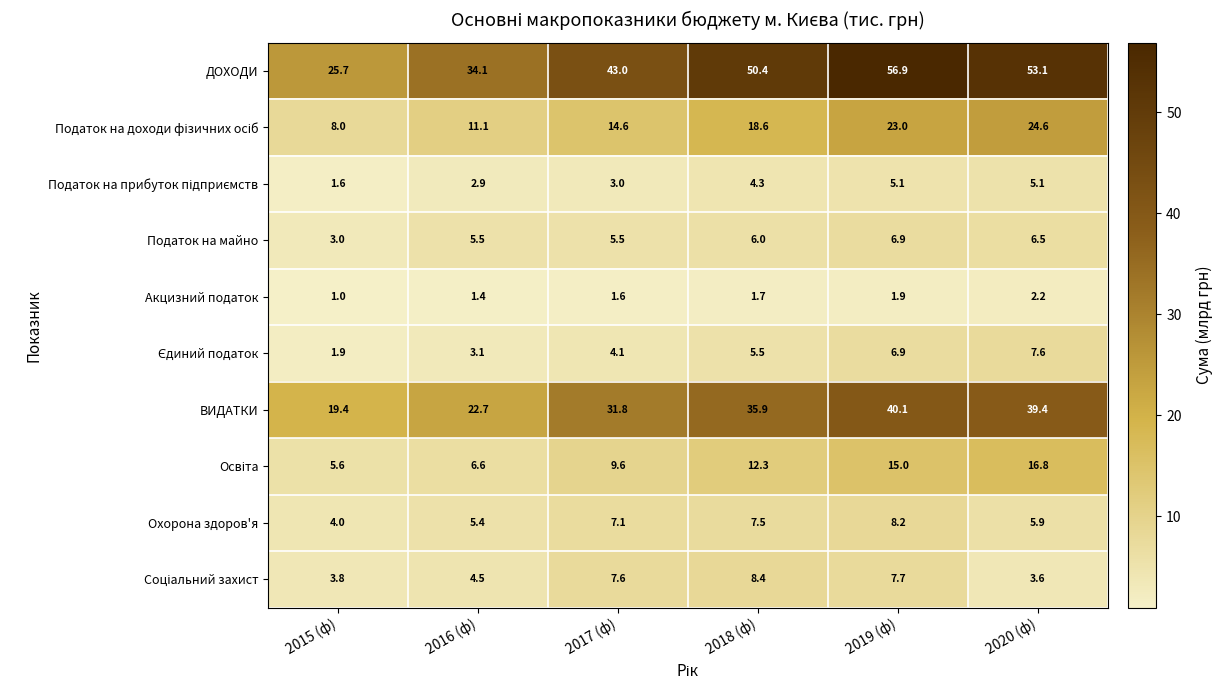

Which series has the largest total across all categories?

ДОХОДИ